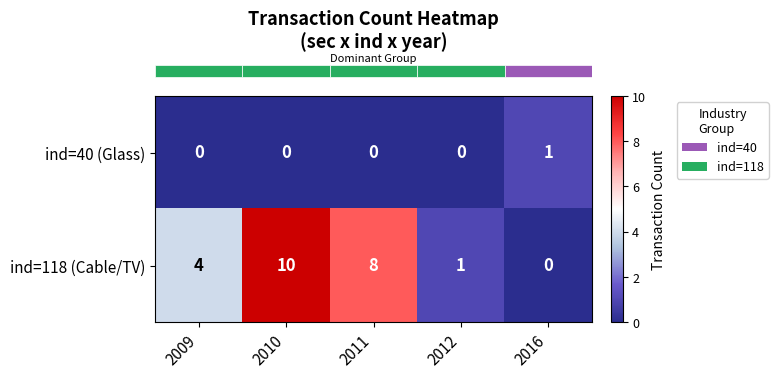

What is the average value of the ind=118 (Cable/TV) series?

5